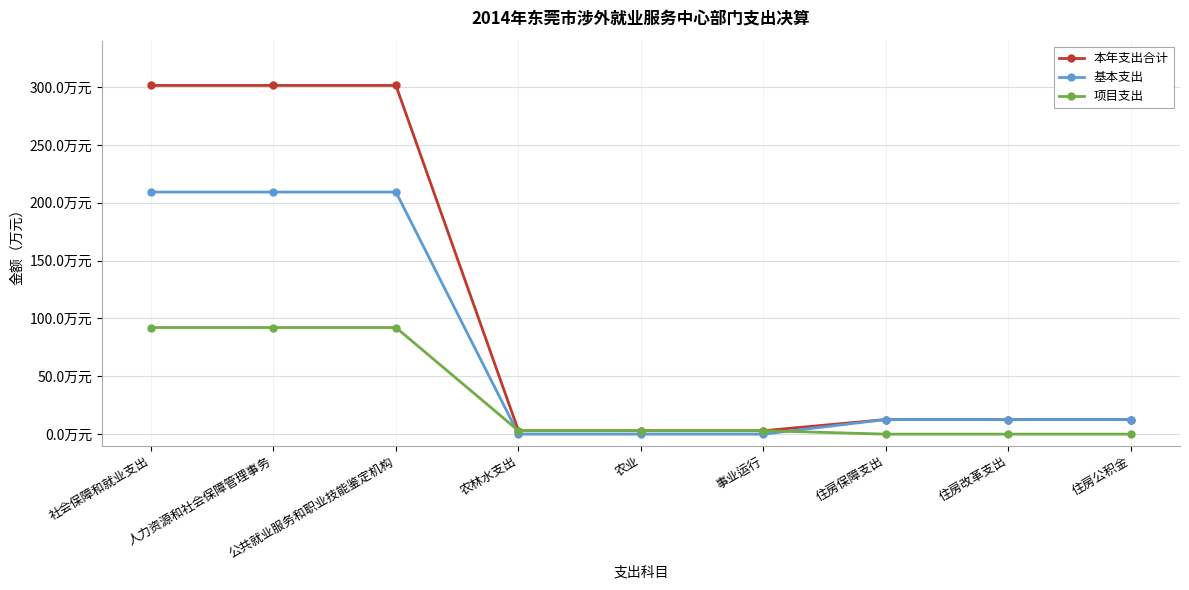

What are all the series names shown in the legend?

本年支出合计, 基本支出, 项目支出